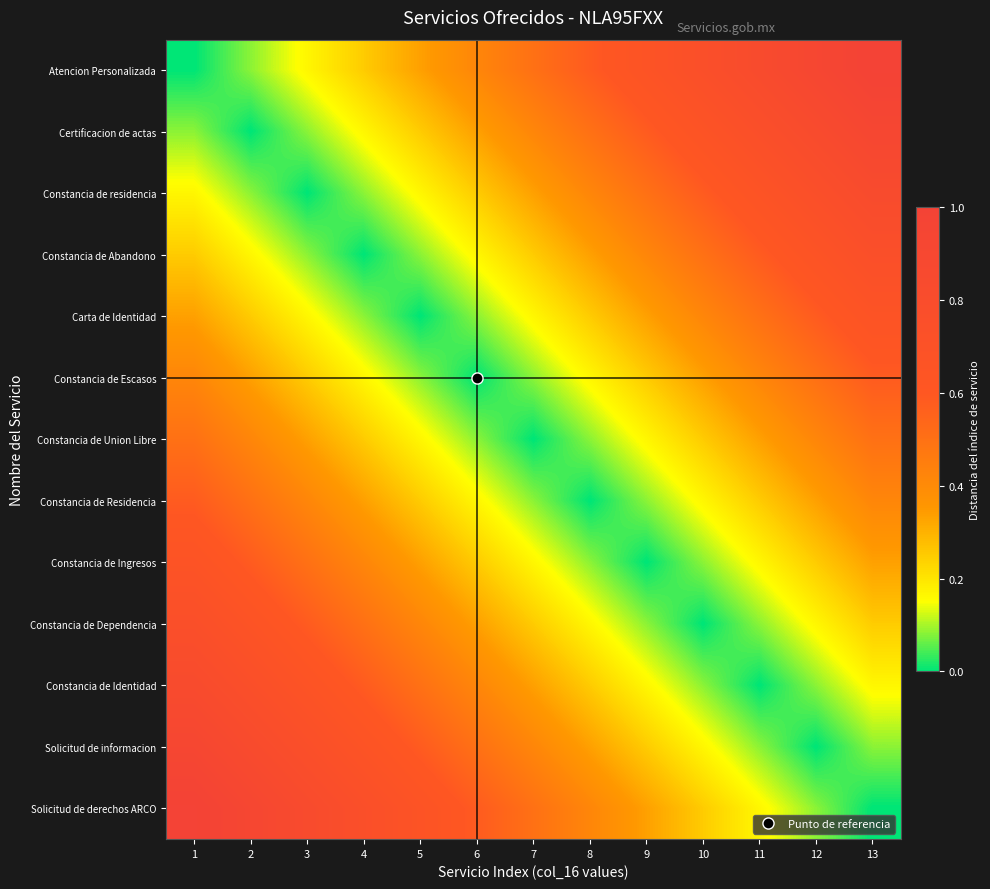

At which category does the chart reach its peak across all series?

13